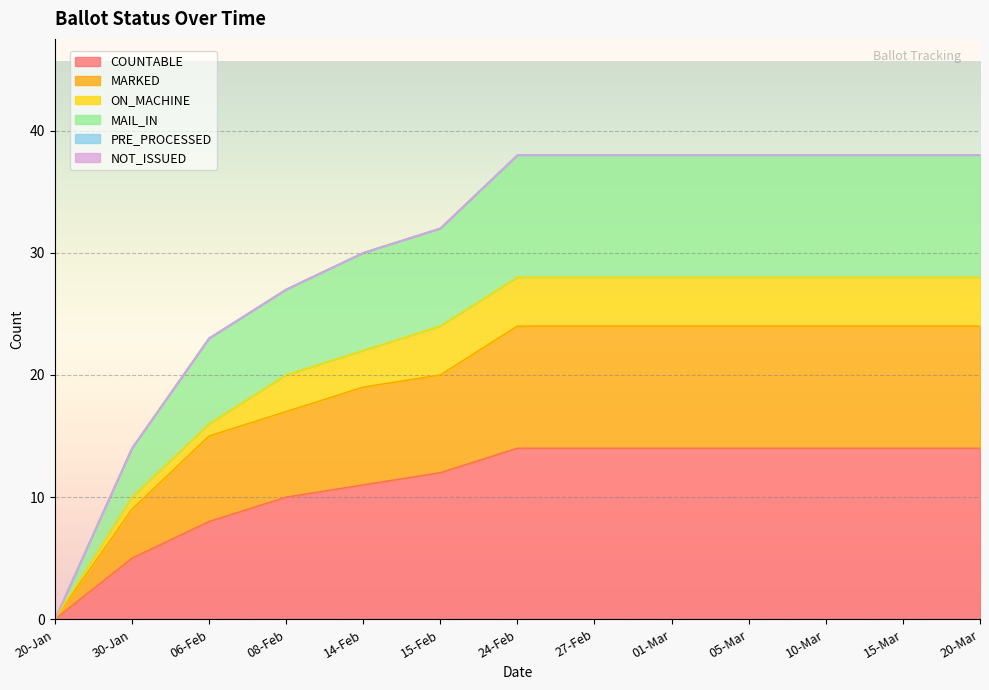

What value does the MARKED series have at 30-Jan?

9